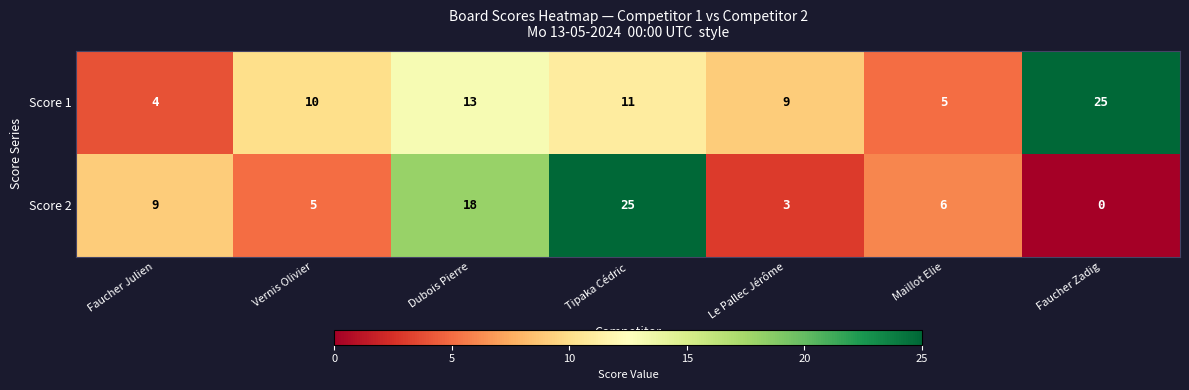

Which series changed the most between Faucher Julien and Maillot Elie?

Score 2